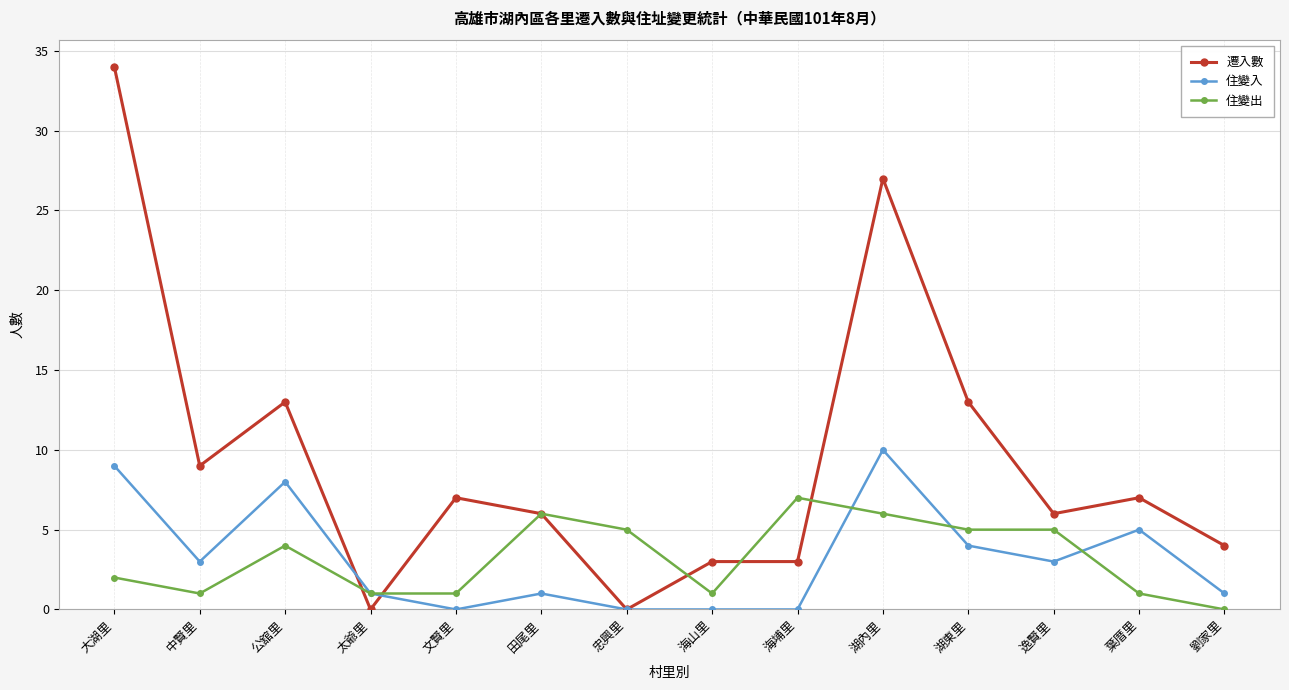

What position from the right is 湖內里?

5